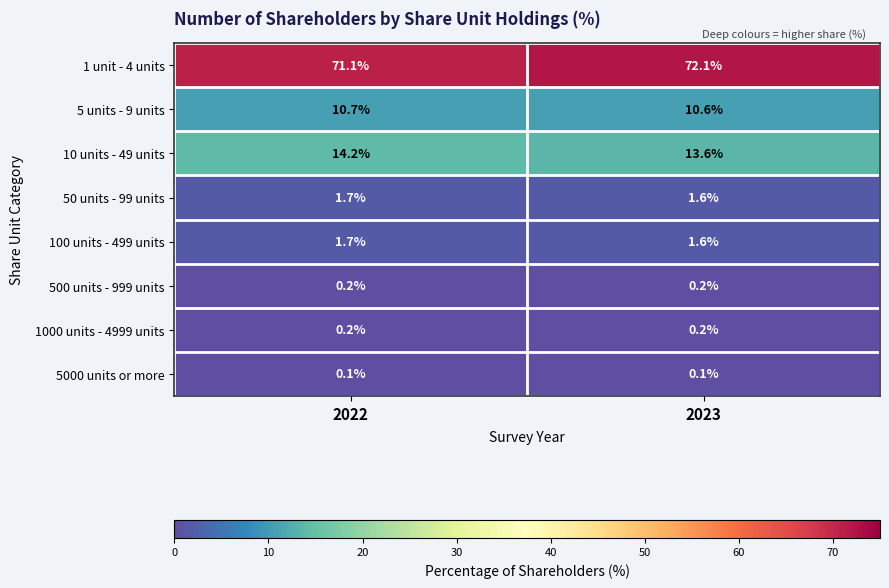

Reading left to right, transcribe all the data shown in this chart.

1 unit - 4 units: 71.1	72.1
5 units - 9 units: 10.7	10.6
10 units - 49 units: 14.2	13.6
50 units - 99 units: 1.7	1.6
100 units - 499 units: 1.7	1.6
500 units - 999 units: 0.2	0.2
1000 units - 4999 units: 0.2	0.2
5000 units or more: 0.1	0.1